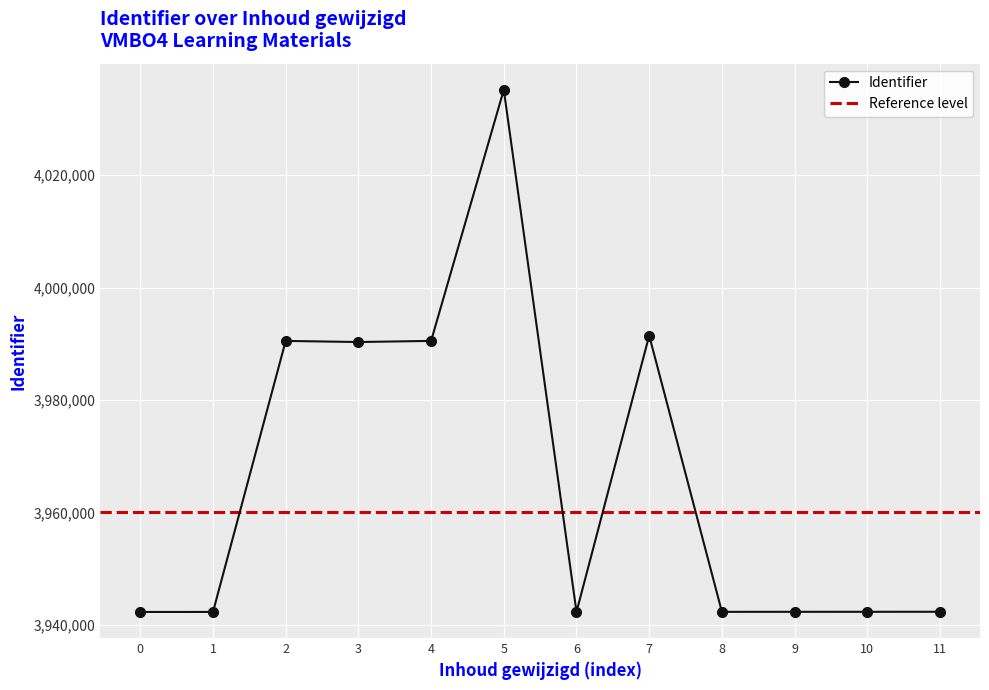

What is the value of the Identifier point at the 3rd from the left?

3990522